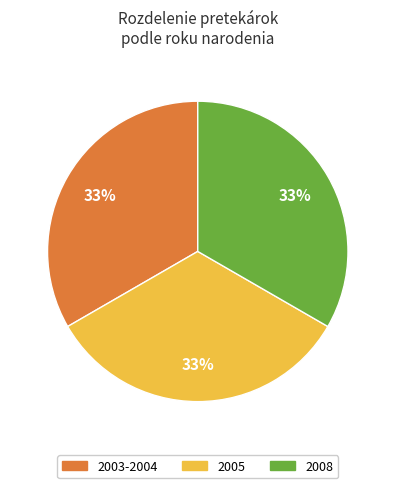

Is the sum of 2008 and 2005 greater than half?

Yes